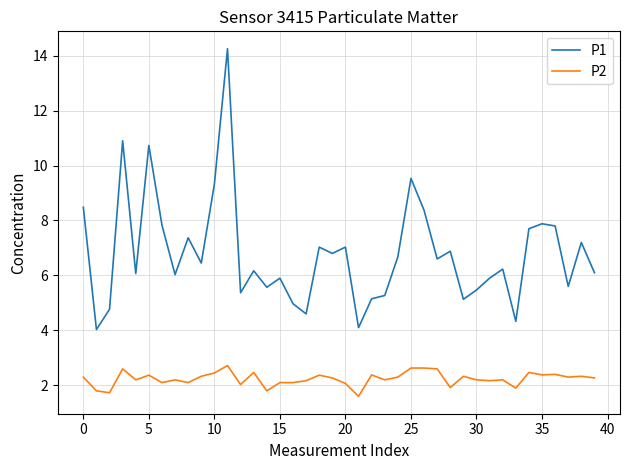

What is the smallest value displayed?

1.6